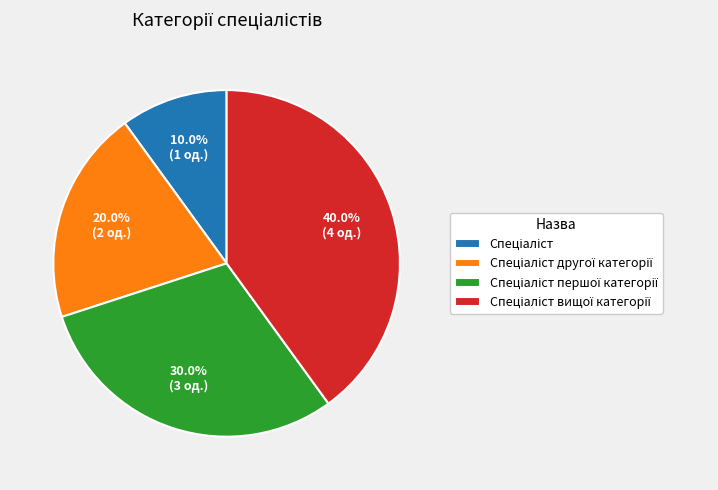

Is there any slice that represents more than half of the pie?

No